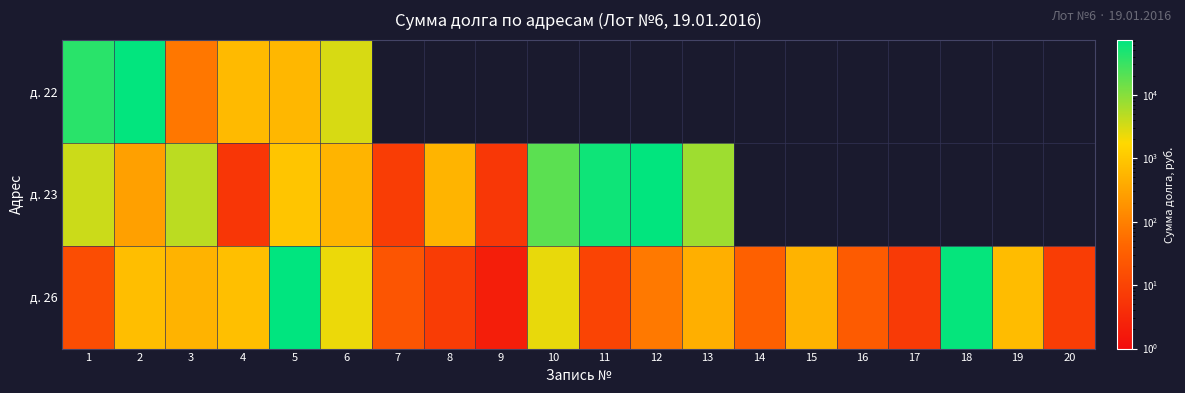

The д. 26 series shows 599.2 at 13. True or false?

False